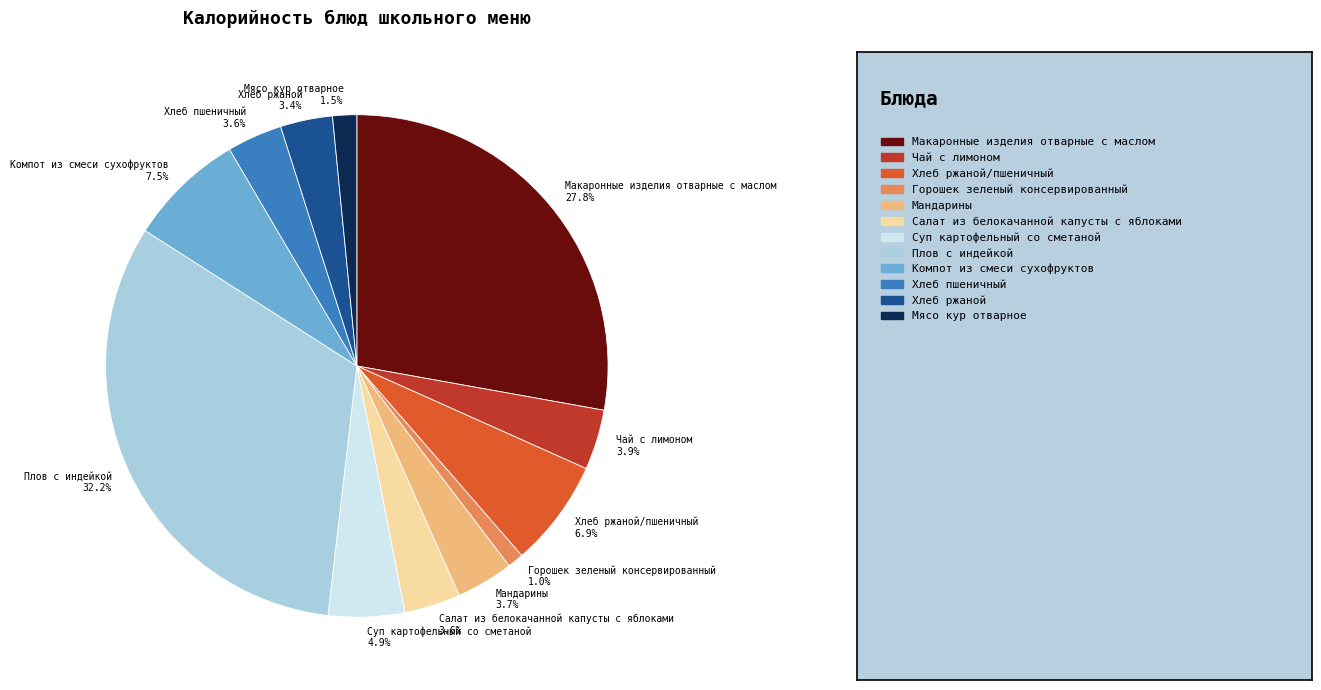

Is there any slice that represents more than half of the pie?

No